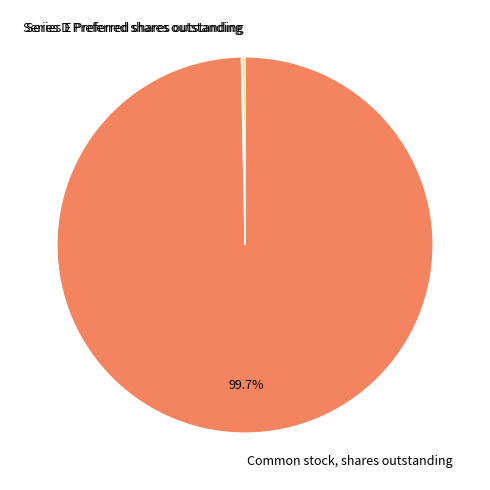

Which slice is the largest?

Common stock, shares outstanding